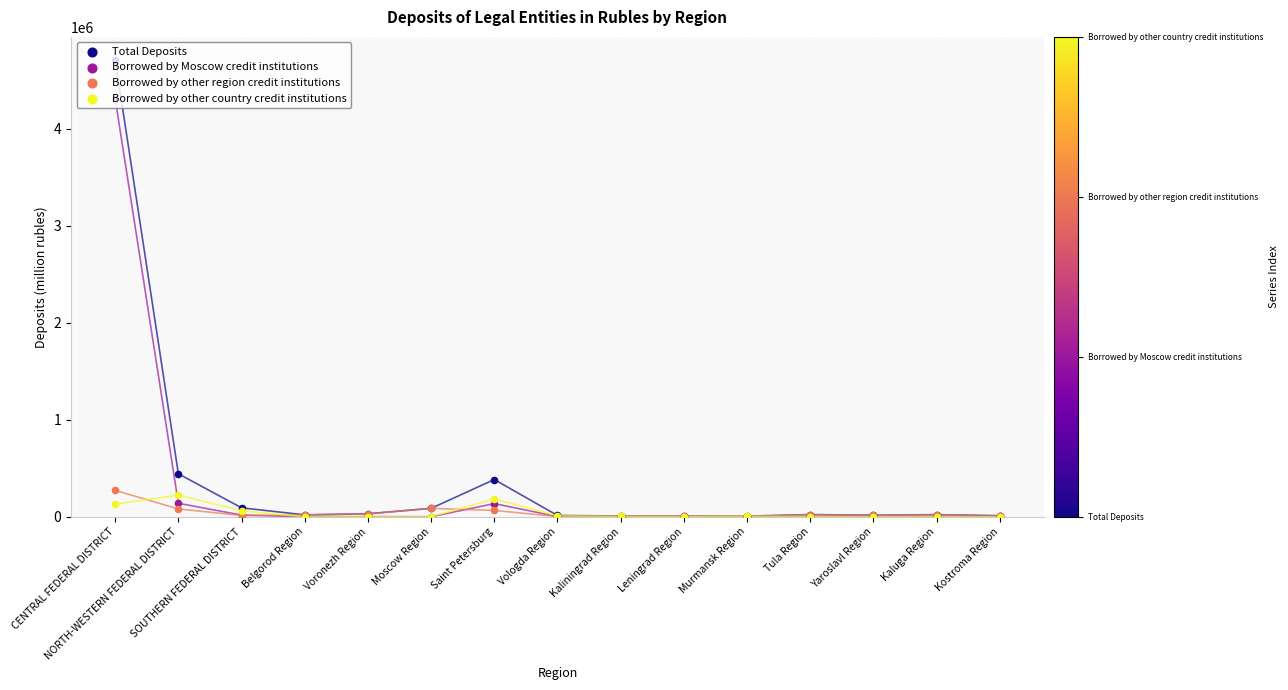

What is the total value across all series at Kaliningrad Region?

15816